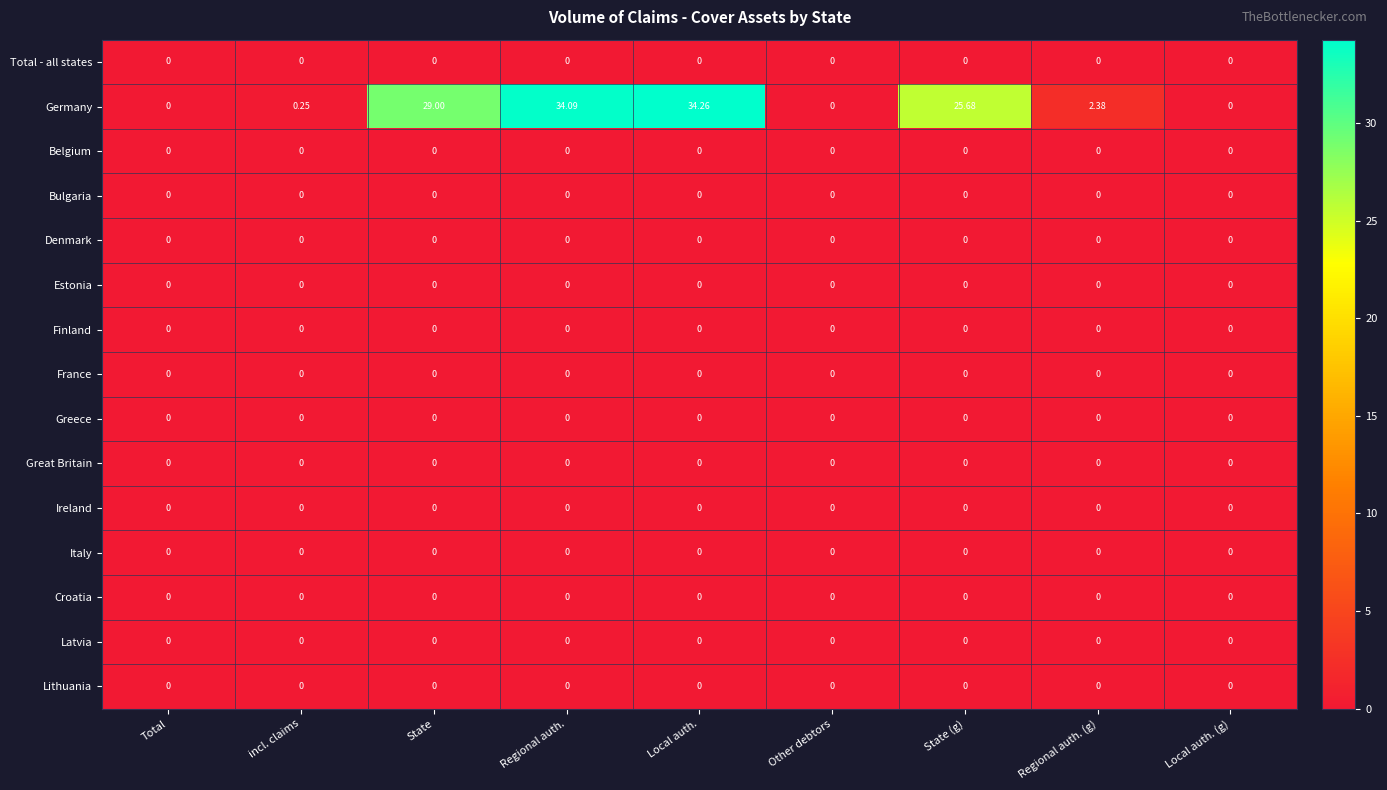

Between Other debtors and Regional auth. (g), which series saw the biggest shift?

Germany